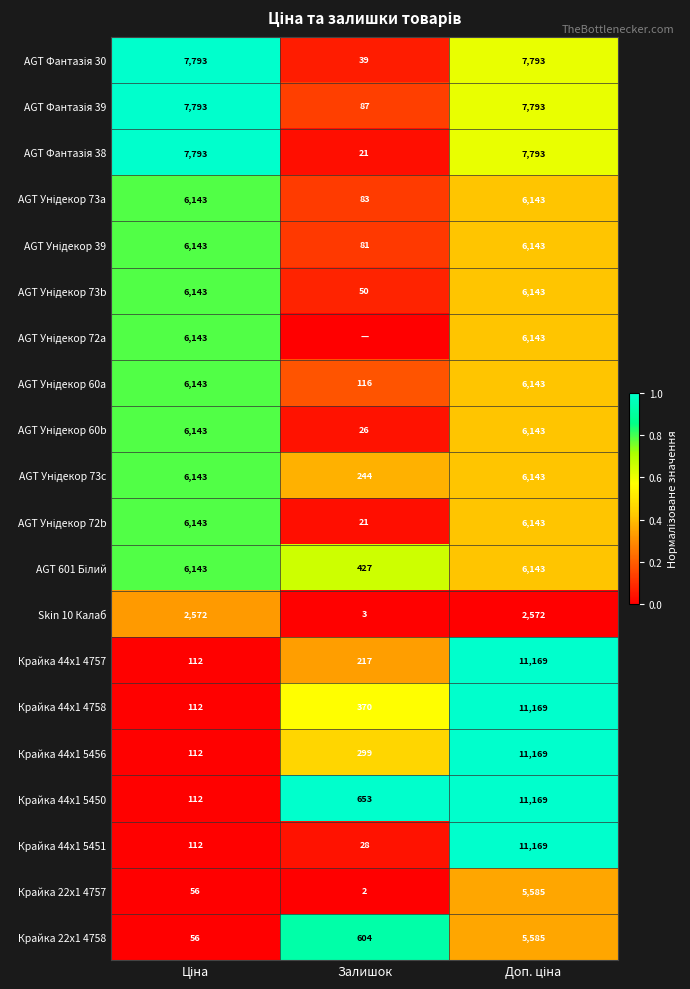

At which label does Крайка 44x1 5451 reach its minimum?

Залишок